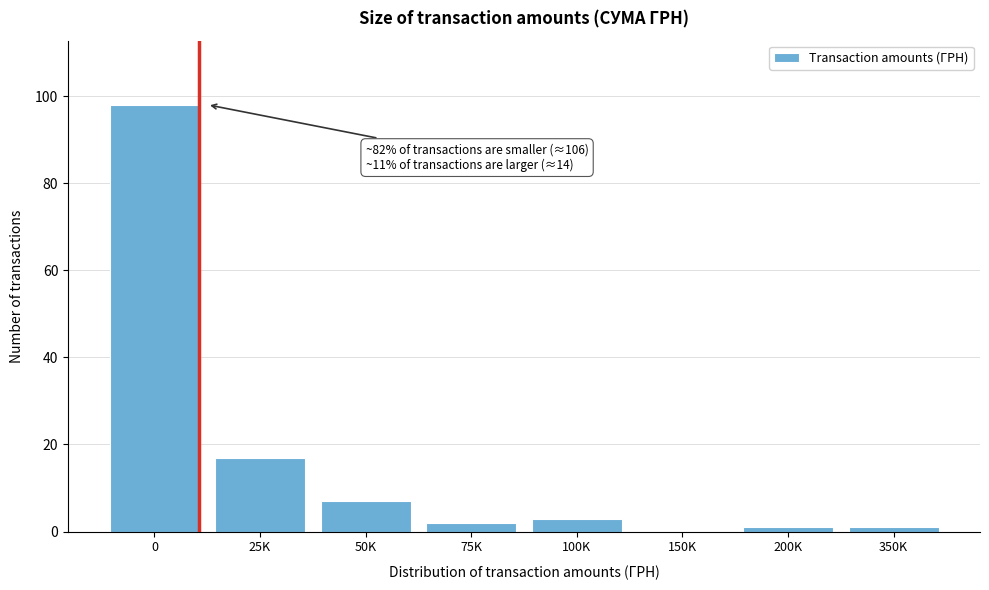

Reading left to right, extract all data points from this chart.

0=98	25K=17	50K=7	75K=2	100K=3	150K=0	200K=1	350K=1